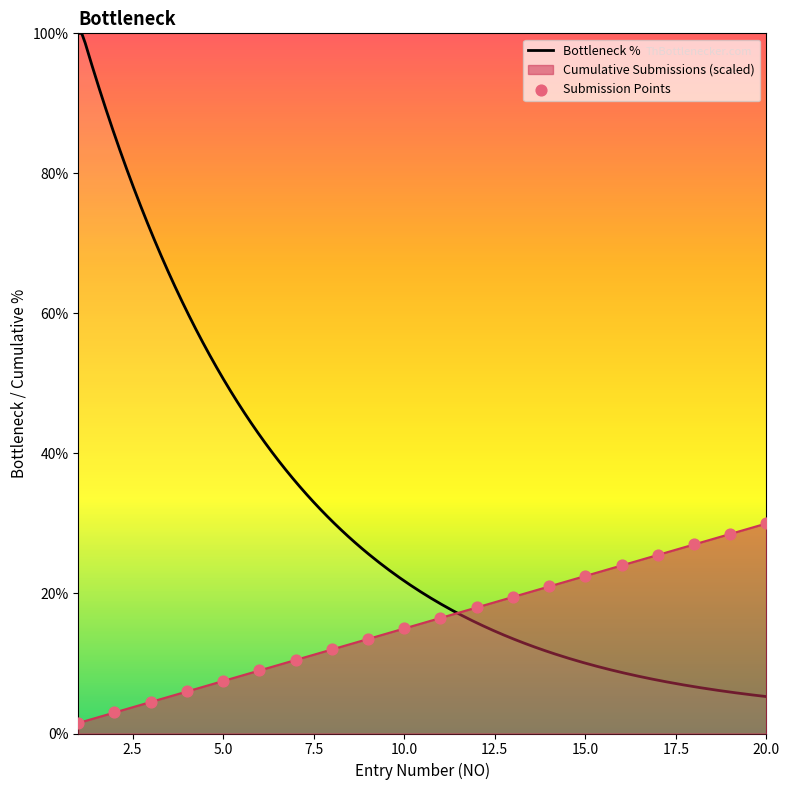

Which has a higher value, 12 or 18?

18